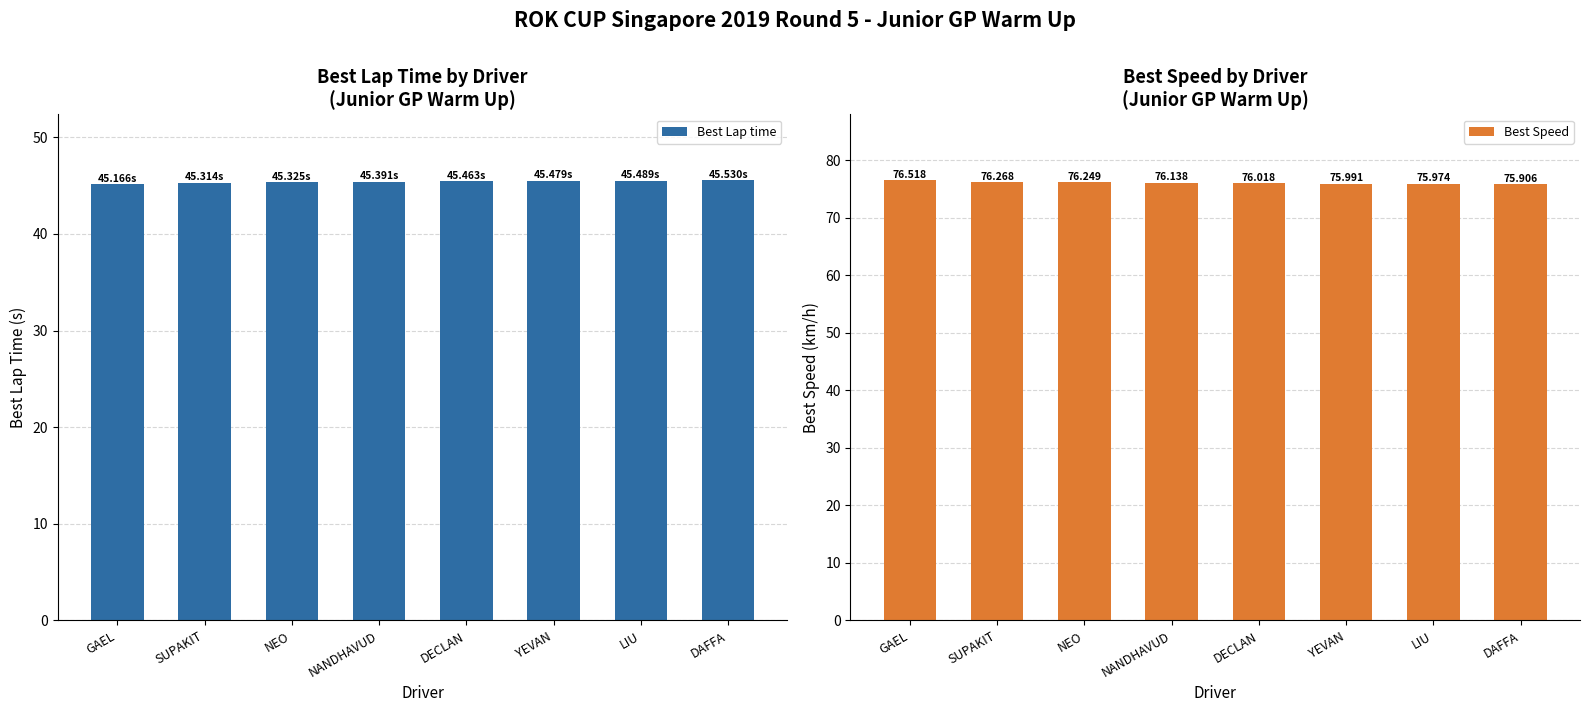

What is the sum of the Best Lap time values at LIU and DAFFA?

91.0